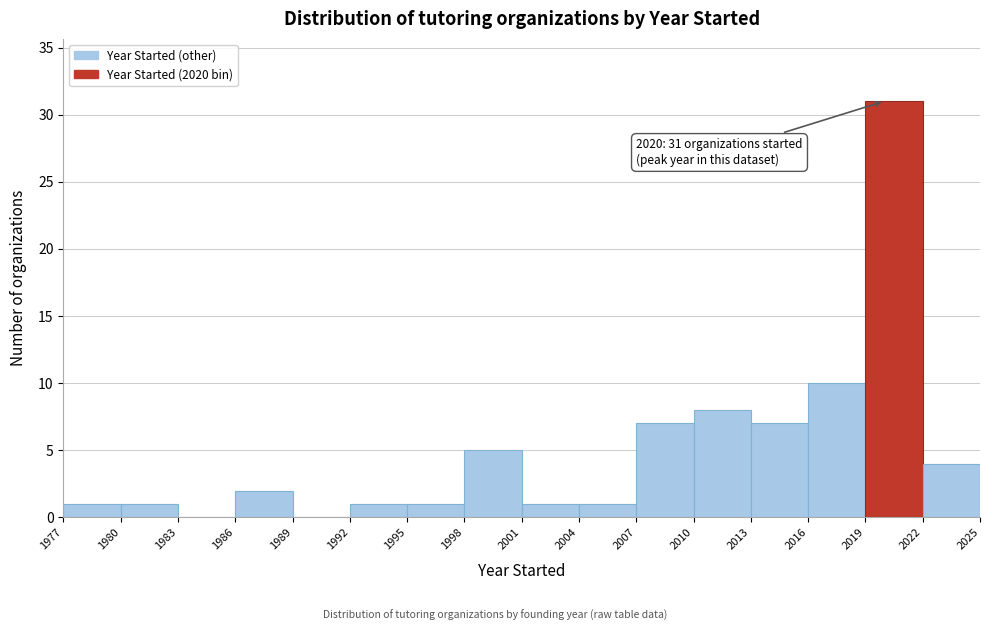

Over which range of the x-axis is the bar tallest?

2019 to 2022